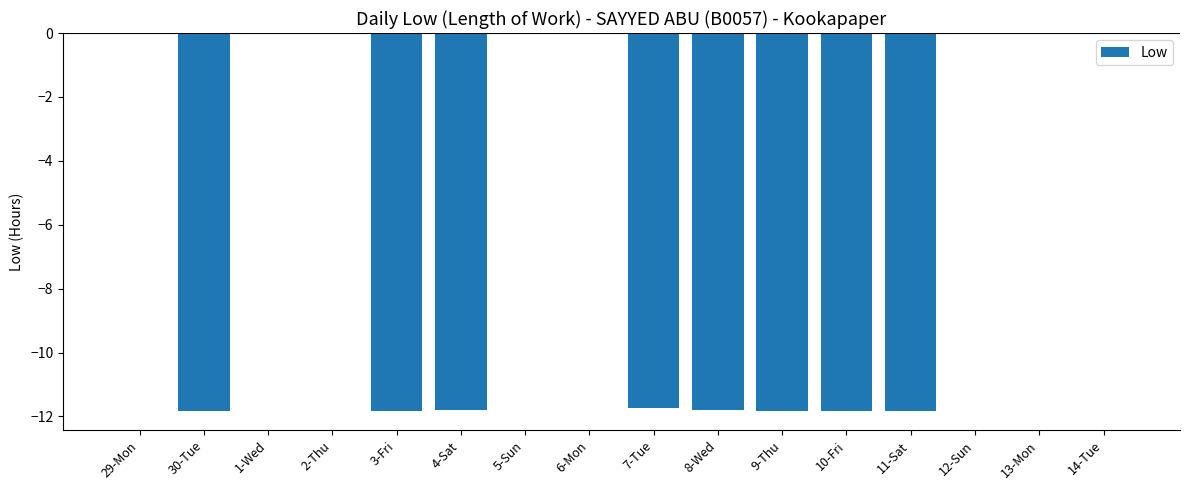

Between 30-Tue and 14-Tue, which is larger?

14-Tue